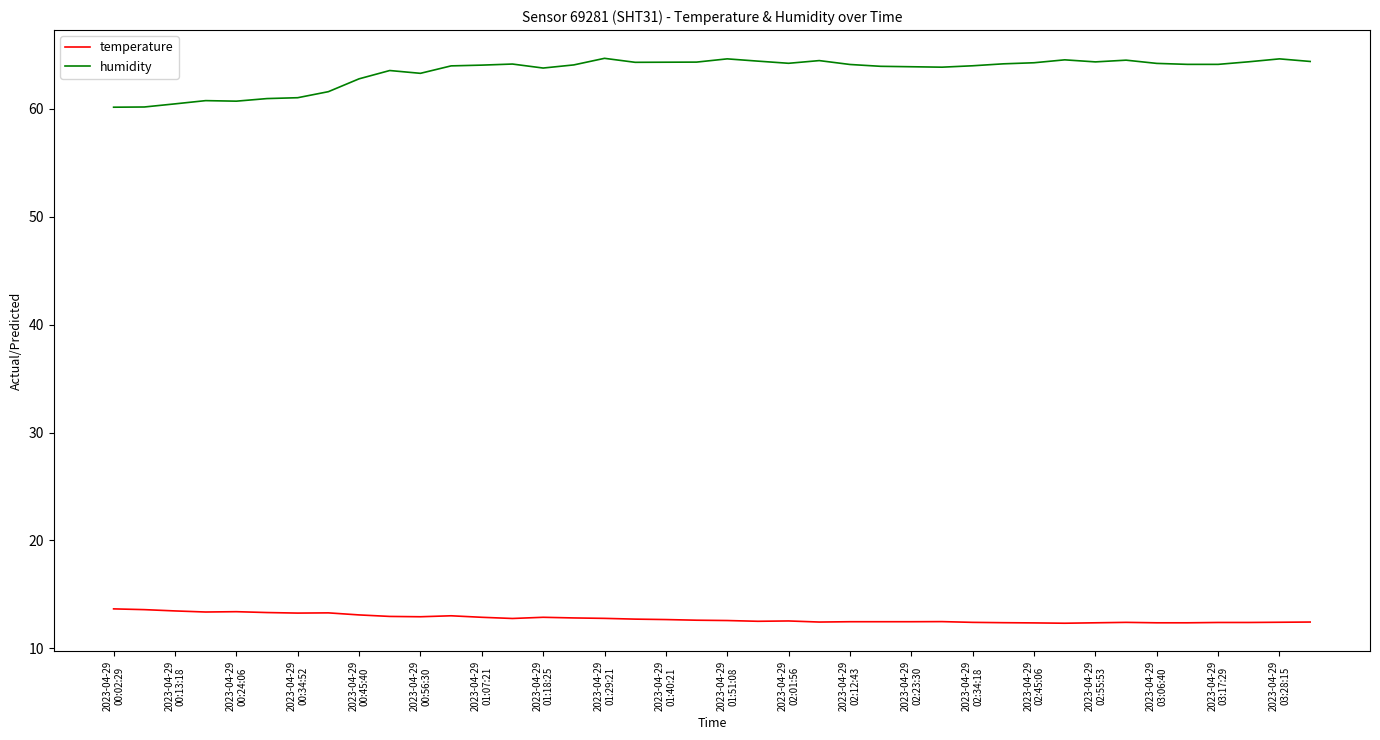

What is the difference between the maximum and minimum values in the humidity series?

4.5